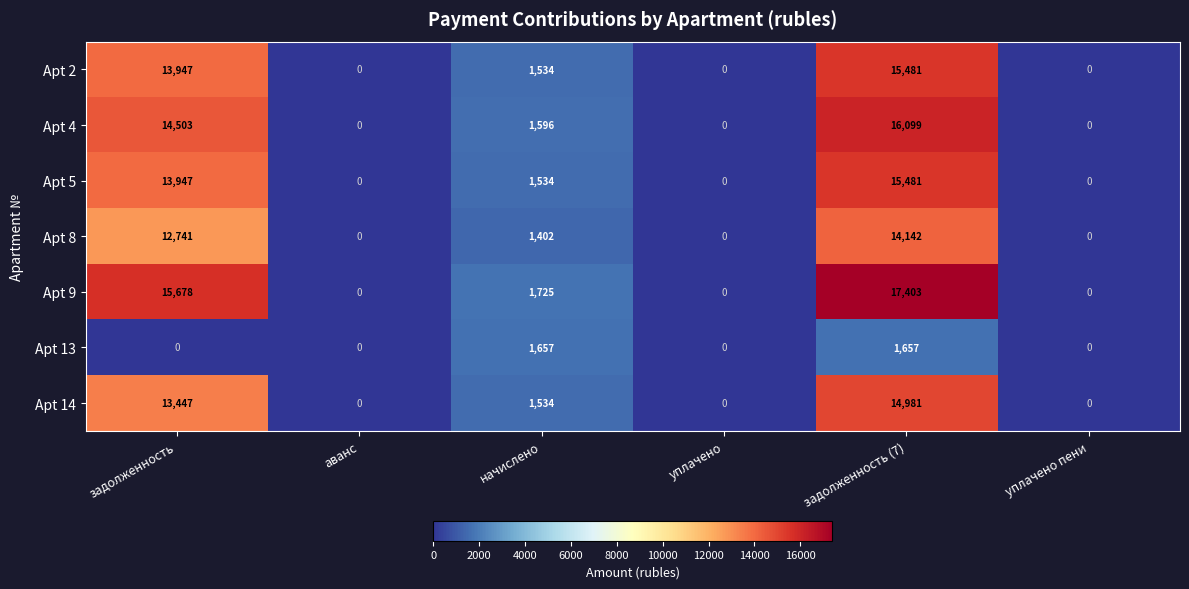

Which series has the widest spread of values?

Apt 9